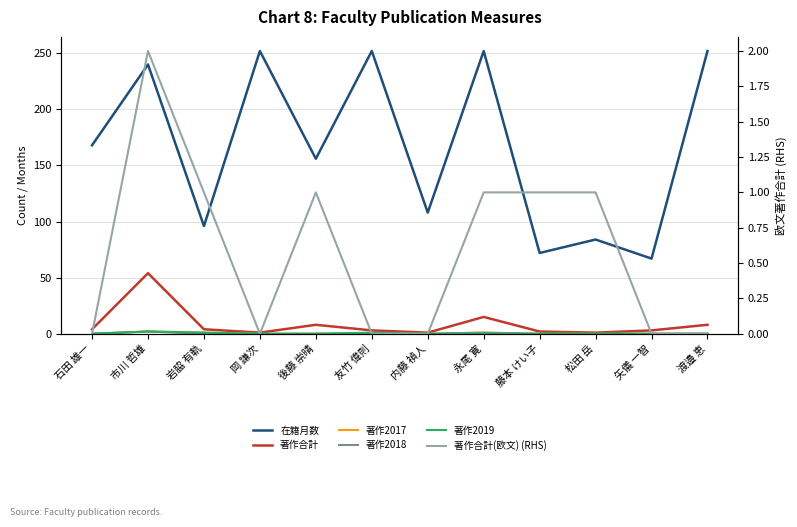

Between 内藤 禎人 and 永尾 寛, which is larger?

永尾 寛